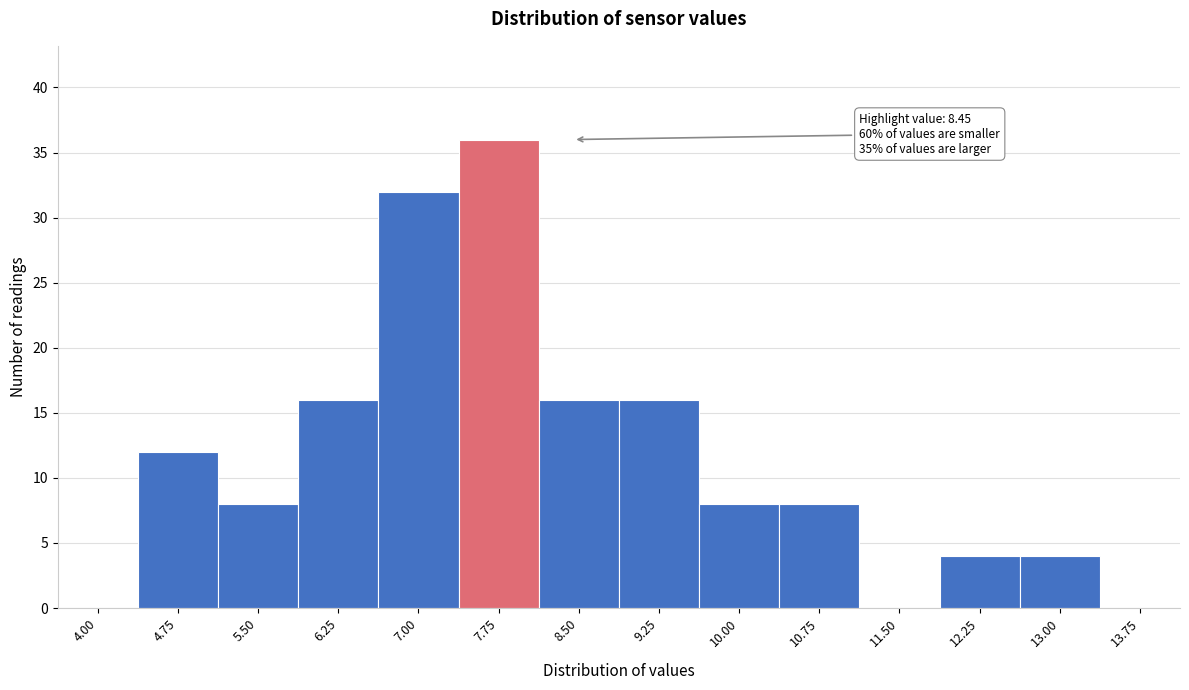

Reading left to right, extract all data points from this chart.

4.00=0	4.75=12	5.50=8	6.25=16	7.00=32	7.75=36	8.50=16	9.25=16	10.00=8	10.75=8	11.50=0	12.25=4	13.00=4	13.75=0